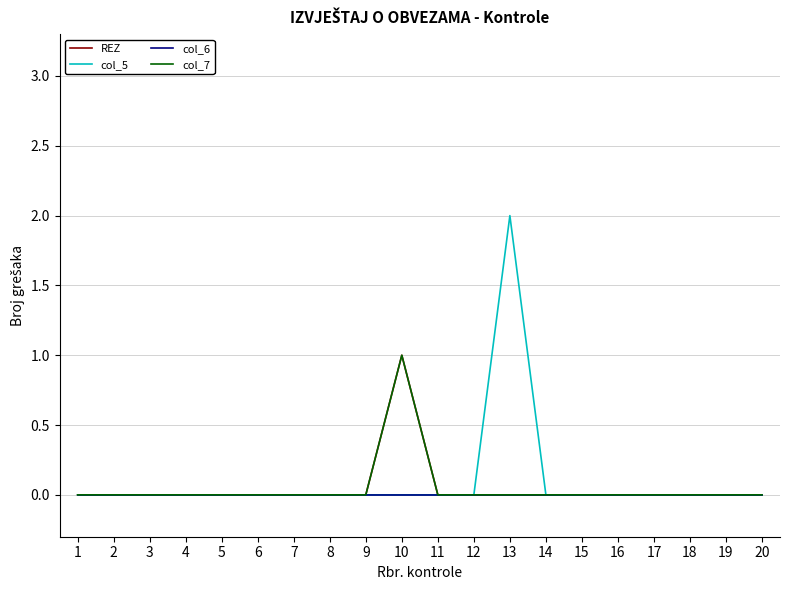

Is this an area chart (filled region under the line)?

No